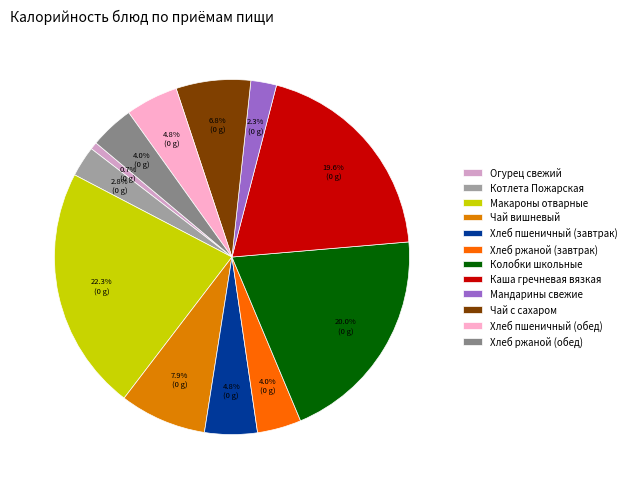

Is it true that Колобки школьные is 20% of the pie?

True